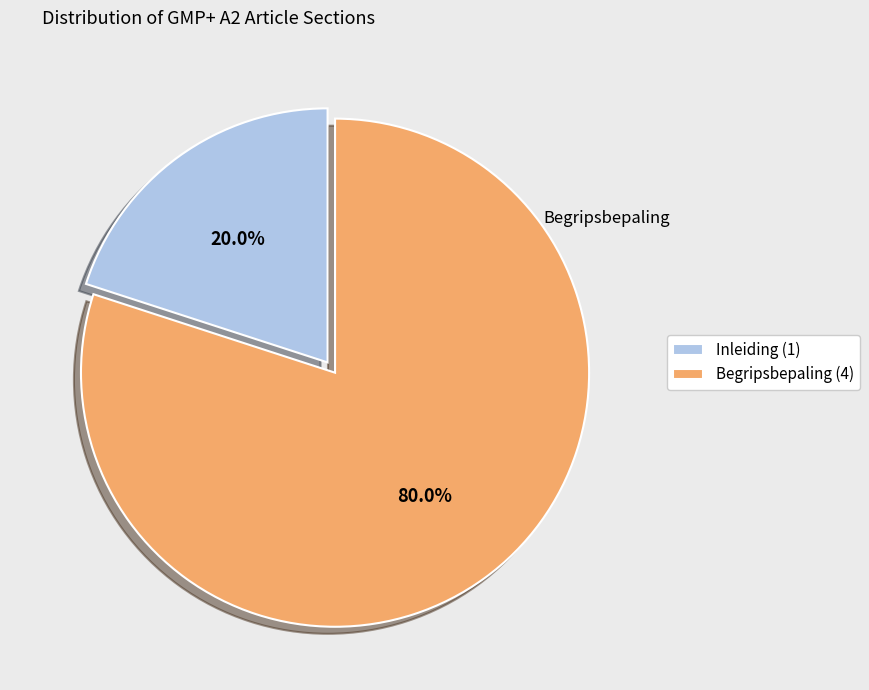

Which has a higher value, Inleiding (1) or Begripsbepaling (4)?

Begripsbepaling (4)